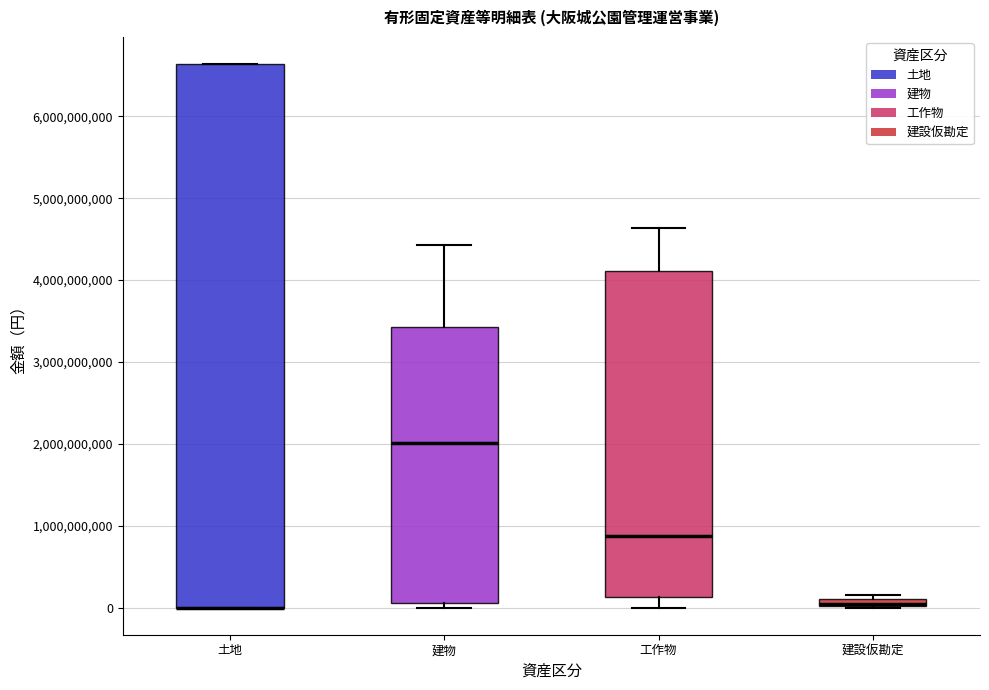

Where is the upper edge of the box for 工作物 on the y-axis? The values are not printed on the chart, so give them approximately, as read against the axis.

4100000000